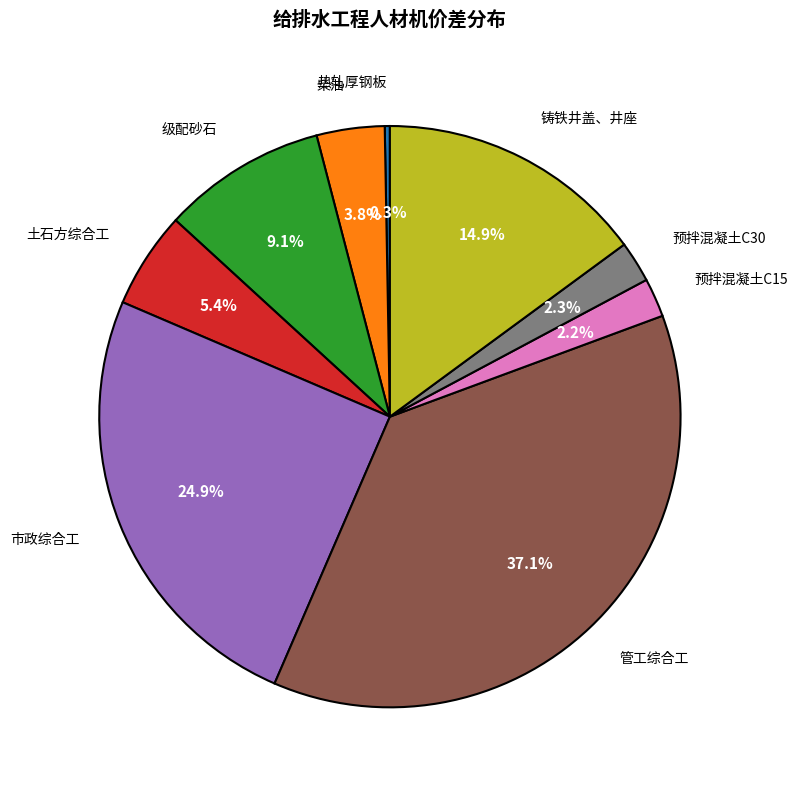

Which slice is the largest?

管工综合工